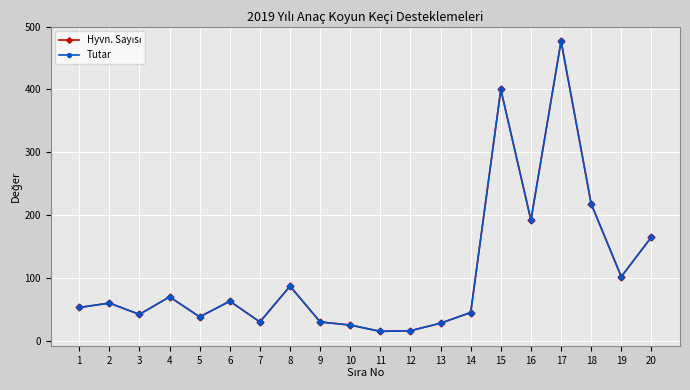

At which label does Tutar first exceed 60?

4